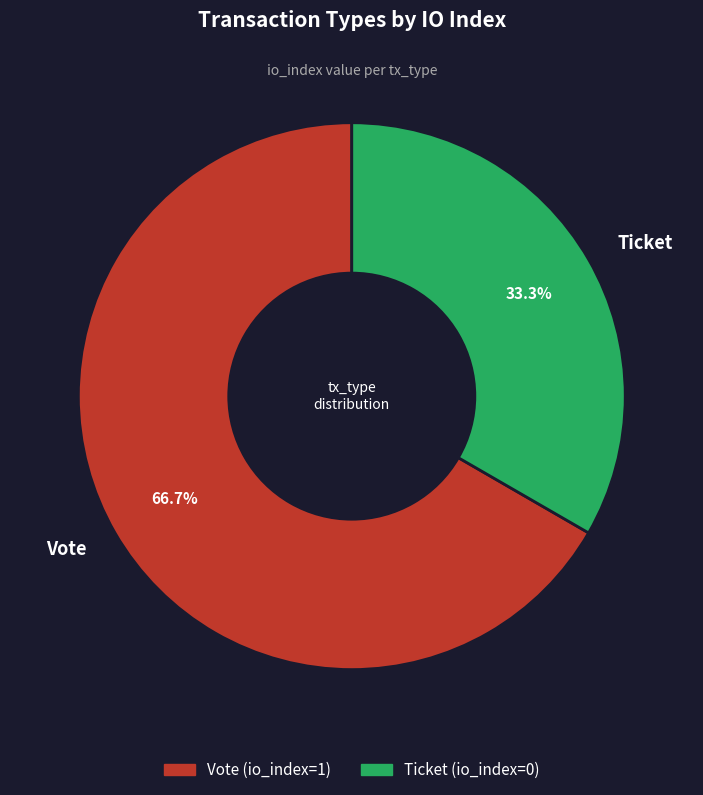

Is it true that Ticket is 1% of the pie?

False